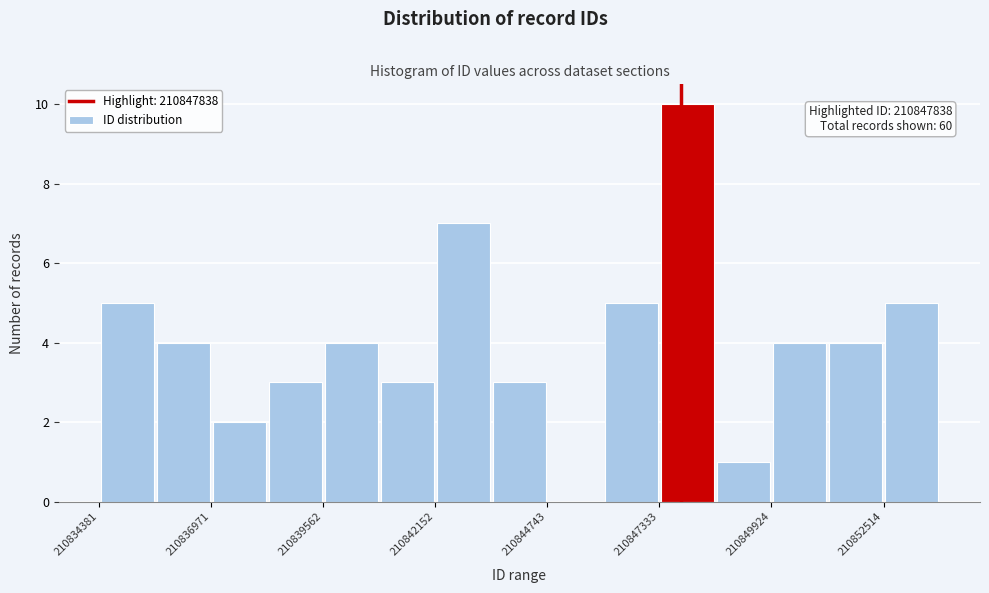

Read against the x-axis, roughly where is the centre of the tallest bar?

210848000